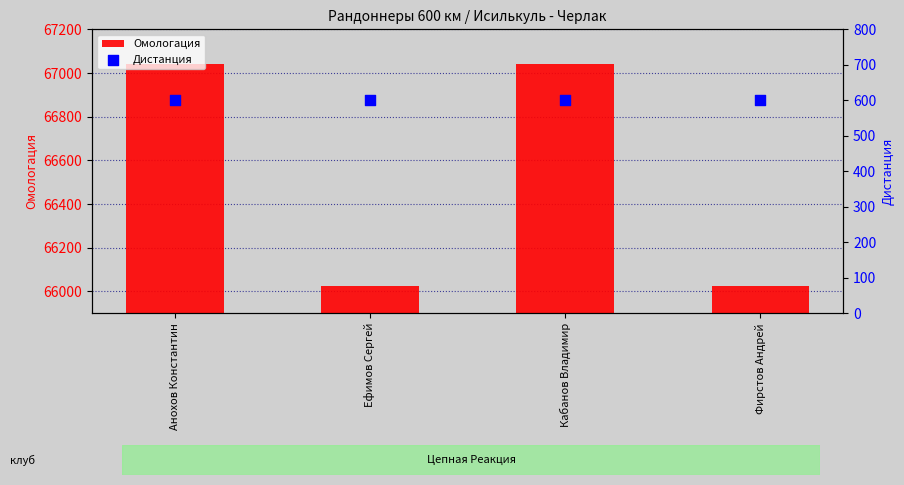

Which series has the widest spread of Y values?

Омологация